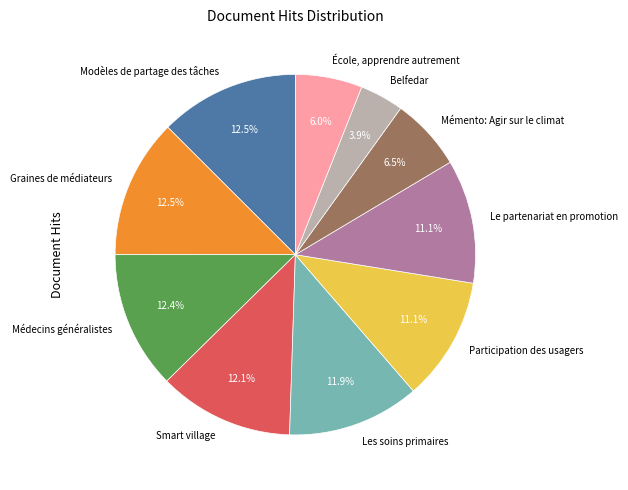

True or false: Le partenariat en promotion accounts for 11% of the total.

True